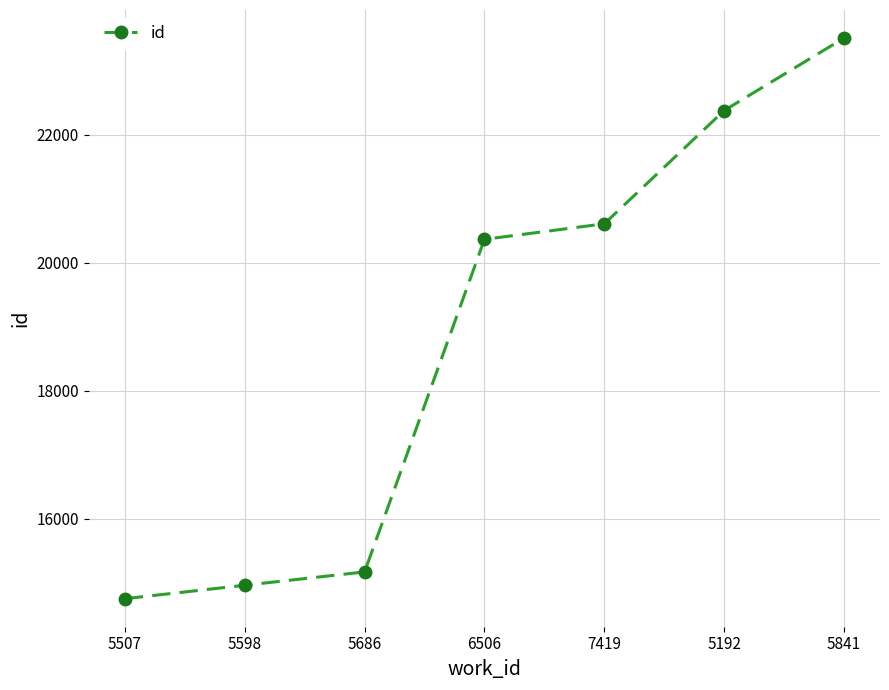

Read the value at 5598.

14964